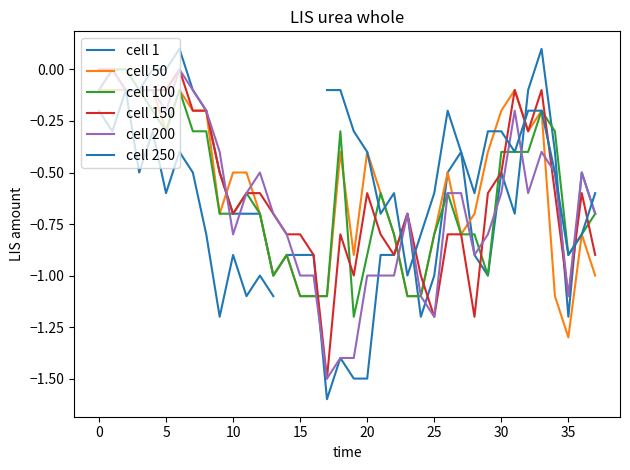

How many interior local valleys does the cell 50 series have?

7